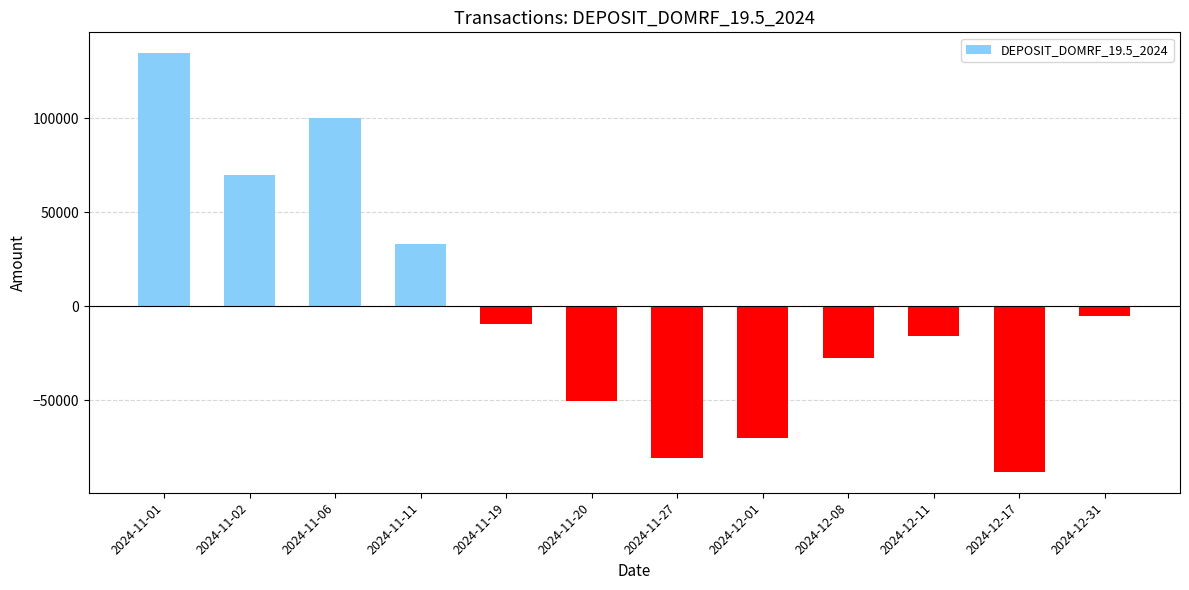

List the labels in order of value, largest first.

2024-11-01, 2024-11-06, 2024-11-02, 2024-11-11, 2024-12-31, 2024-11-19, 2024-12-11, 2024-12-08, 2024-11-20, 2024-12-01, 2024-11-27, 2024-12-17